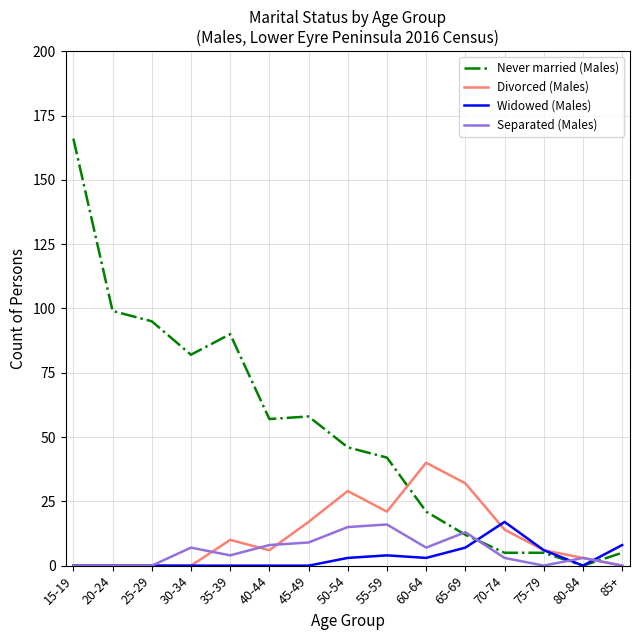

What is the highest value of the Never married (Males) series?

166